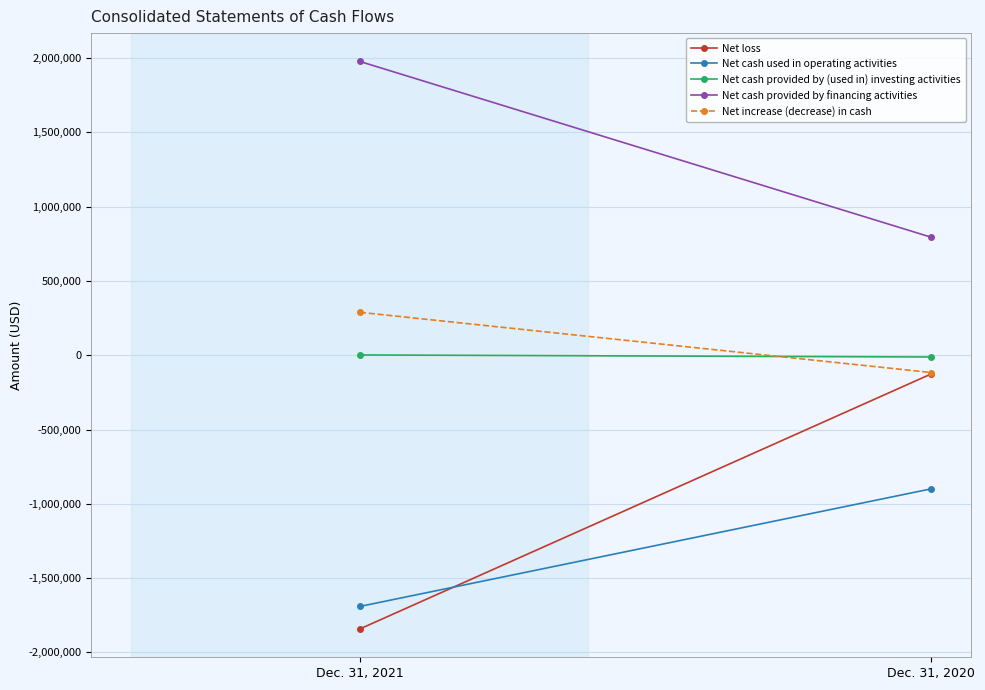

Between Dec. 31, 2020 and Dec. 31, 2021, which is larger?

Dec. 31, 2020